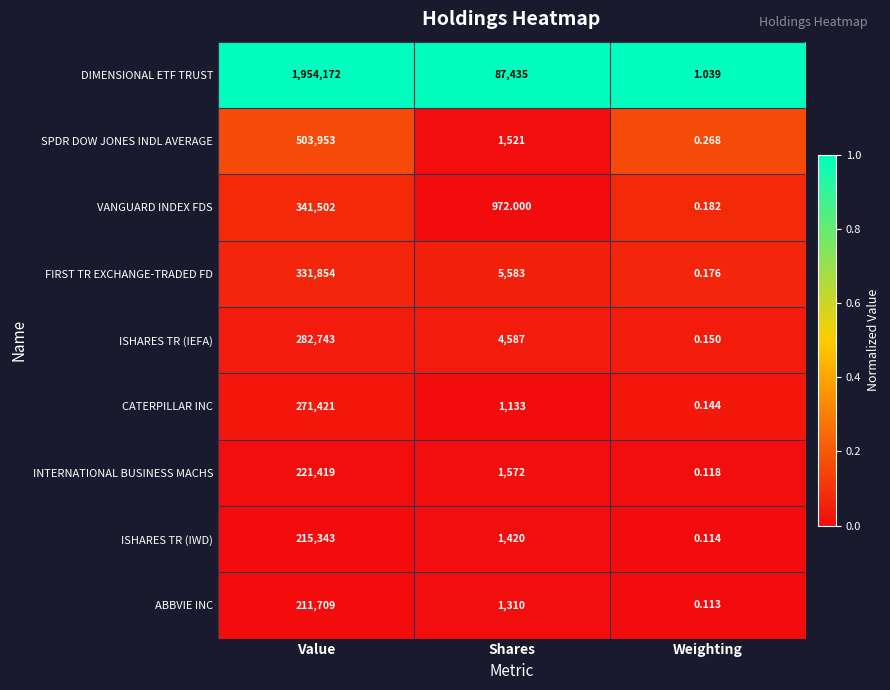

Which series has the largest range (max minus min)?

DIMENSIONAL ETF TRUST